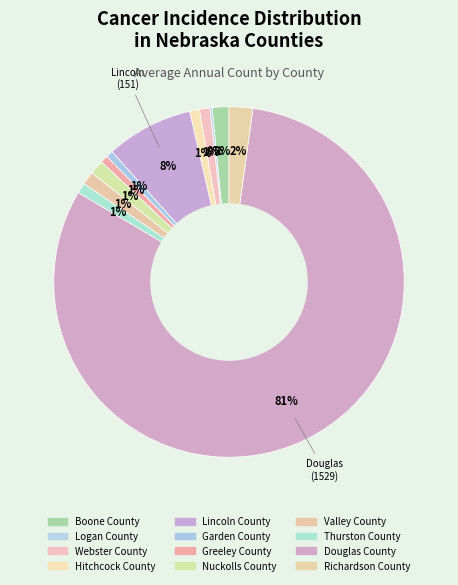

What percentage is the Lincoln County slice, to the nearest percent?

8%